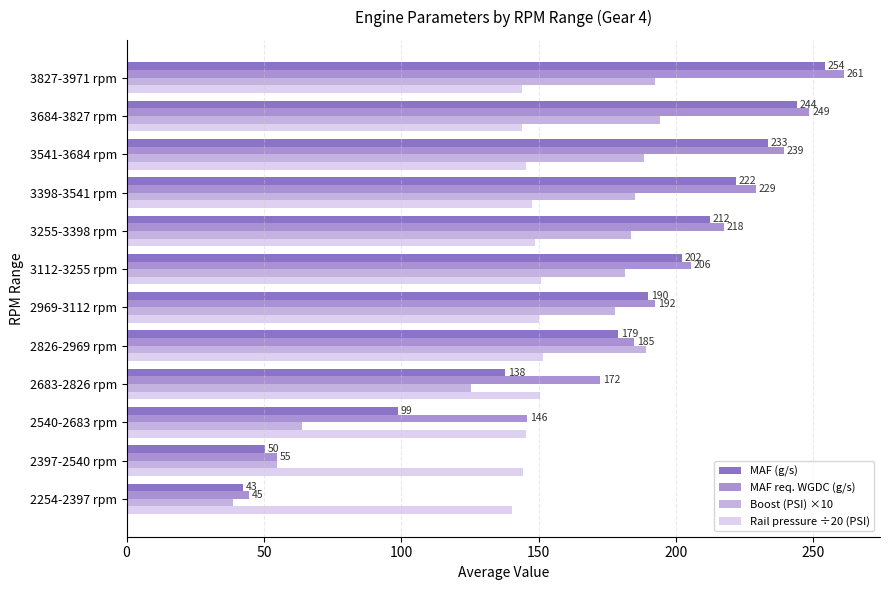

How many categories are shown in the chart?

12